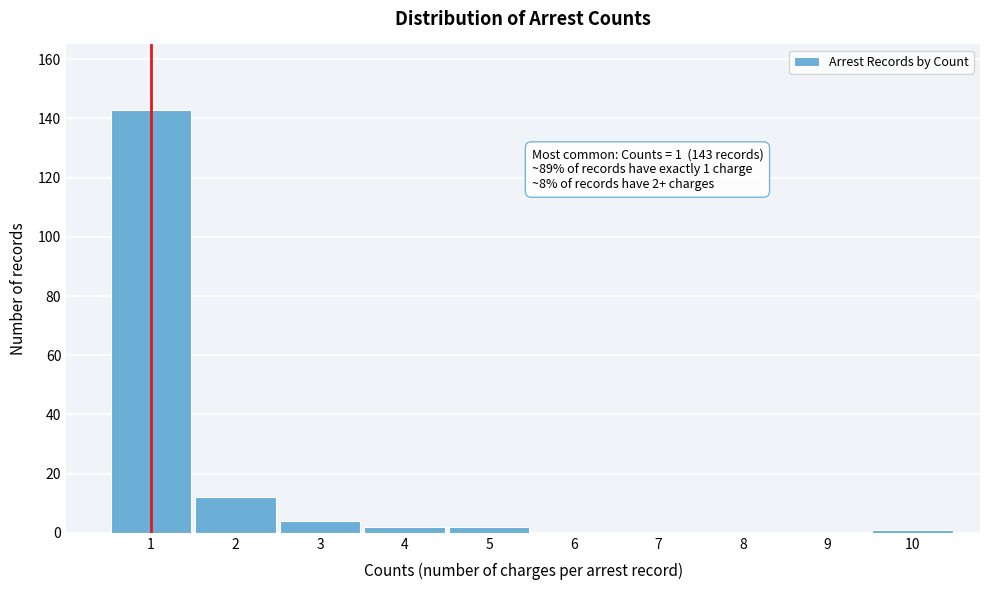

Reading right to left, what are all the values shown in this chart?

10=1	9=0	8=0	7=0	6=0	5=2	4=2	3=4	2=12	1=143